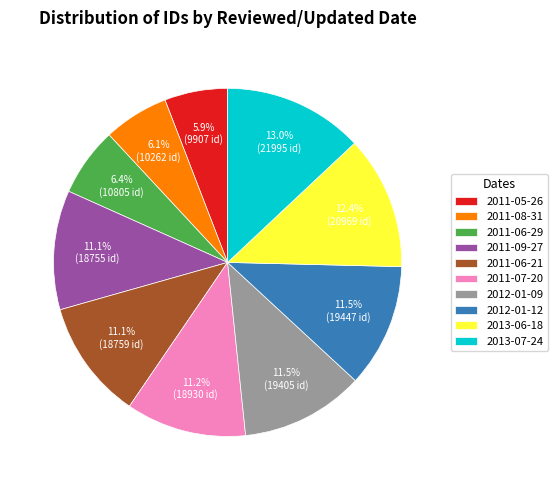

How many segments does this pie chart have?

10